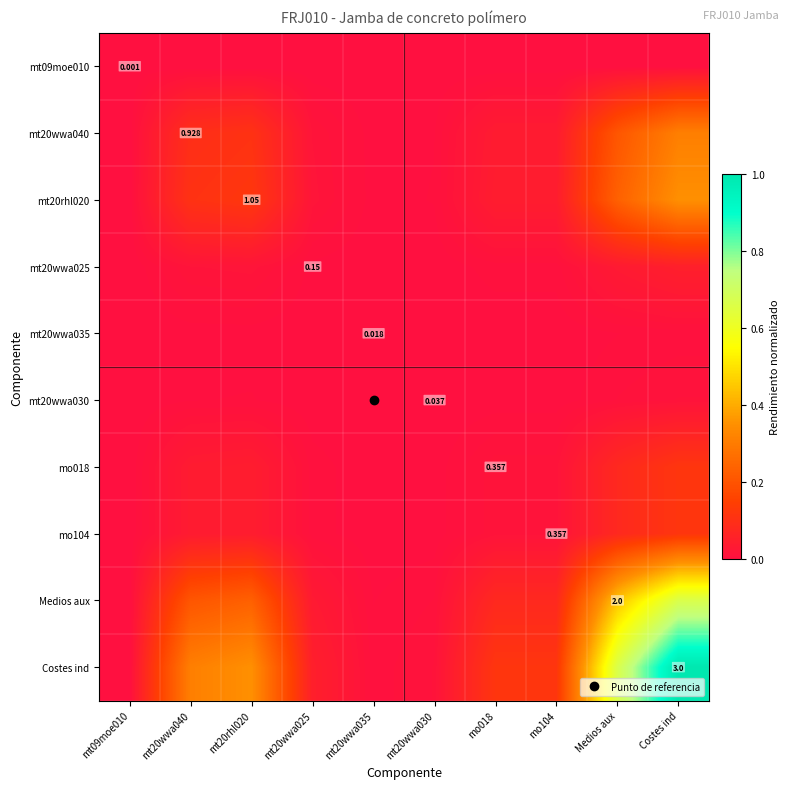

What value does the Costes ind series have at mt20wwa040?

0.3